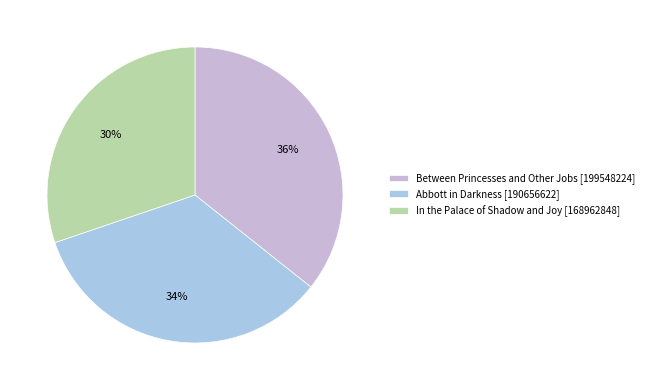

Is the sum of Between Princesses and Other Jobs [199548224] and Abbott in Darkness [190656622] greater than half?

Yes